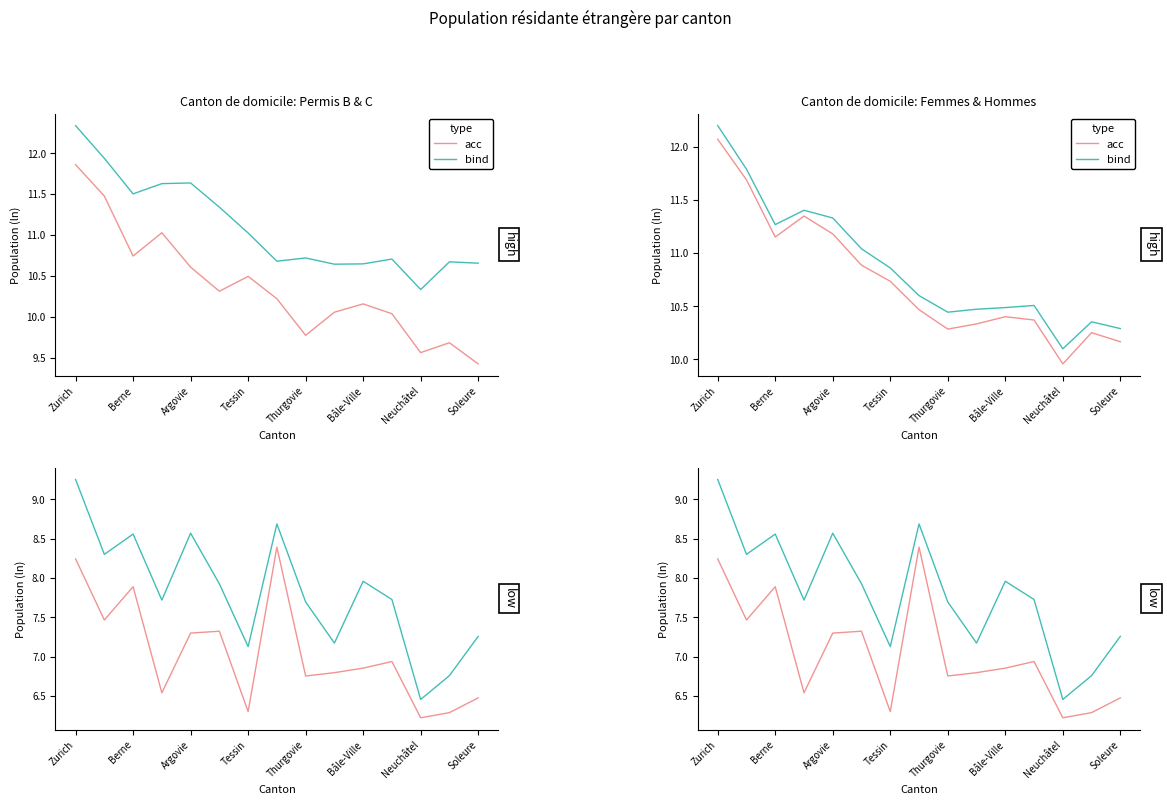

How many lines are shown in the chart?

2